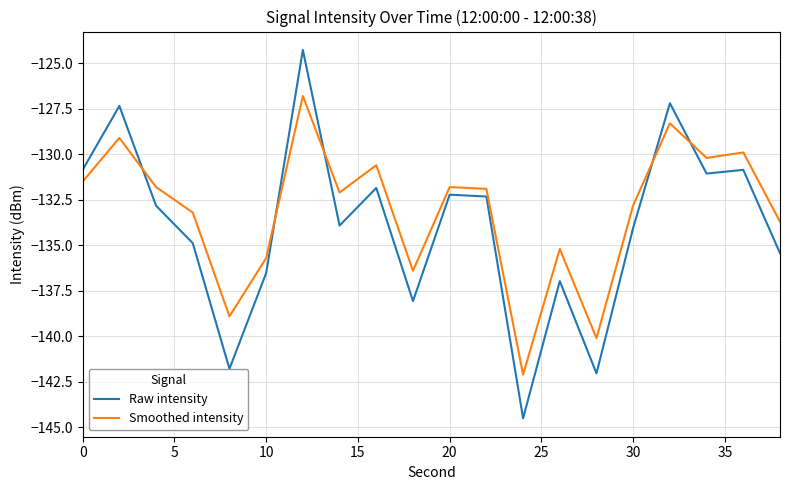

Which series has the largest total across all categories?

Smoothed intensity